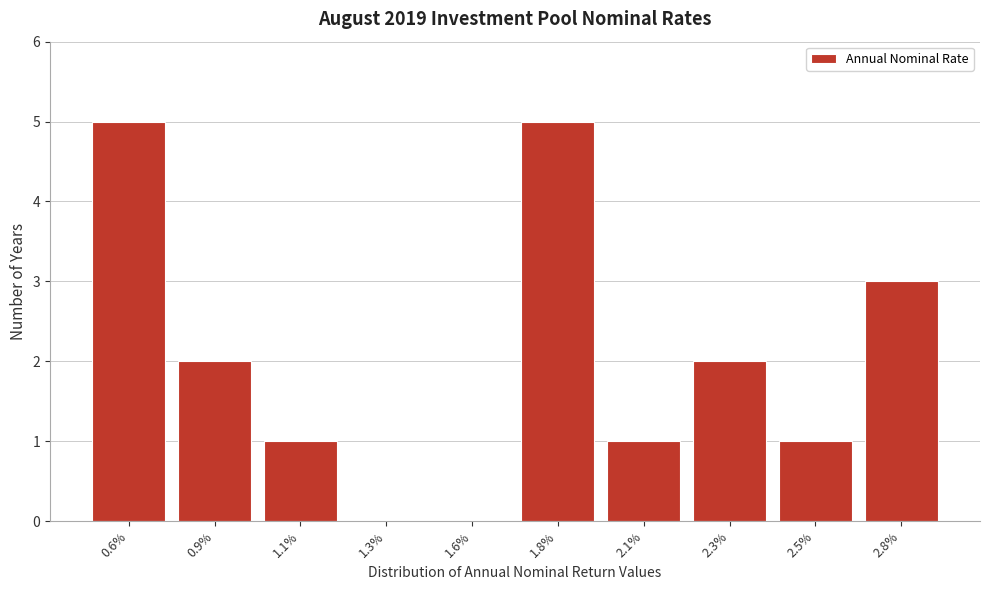

Reading right to left, what are all the values shown in this chart?

2.8%=3	2.5%=1	2.3%=2	2.1%=1	1.8%=5	1.6%=0	1.3%=0	1.1%=1	0.9%=2	0.6%=5